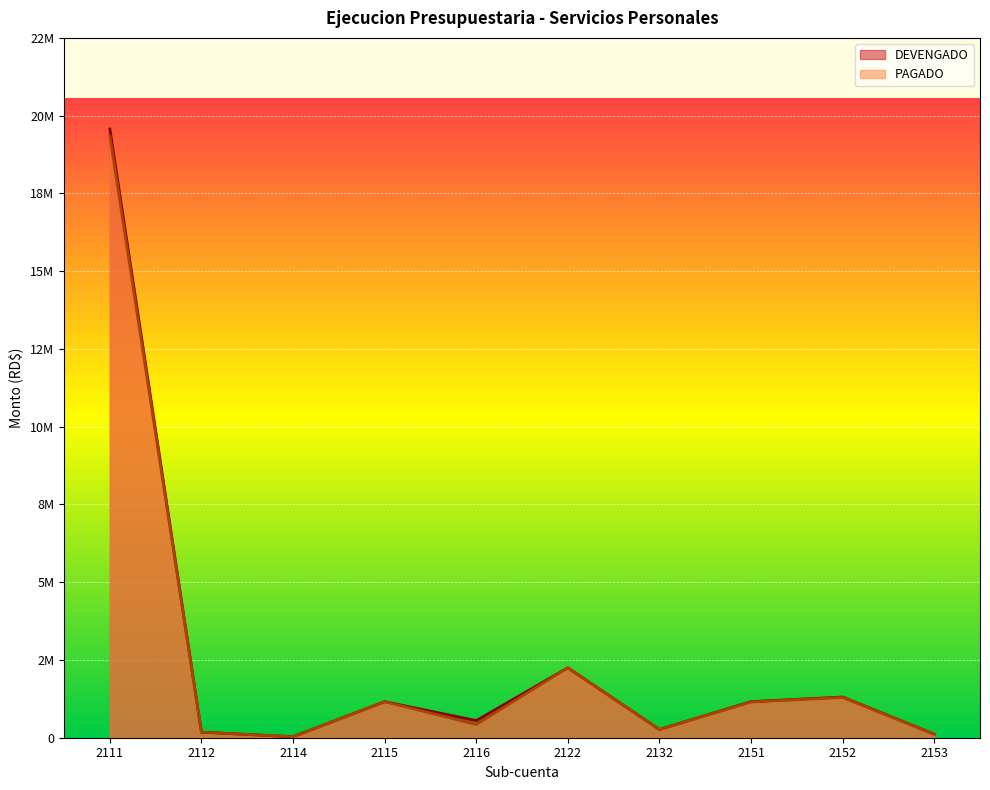

How many series are shown in this chart?

2